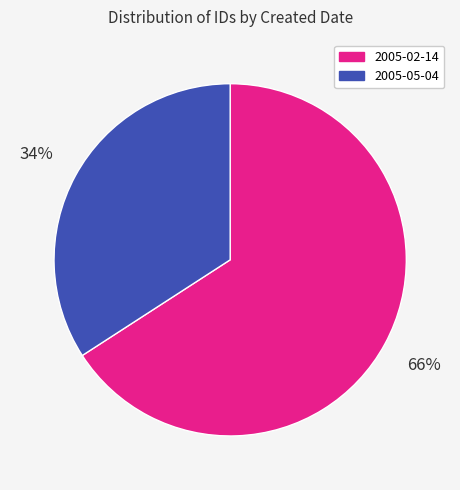

Is there any slice that represents more than half of the pie?

Yes